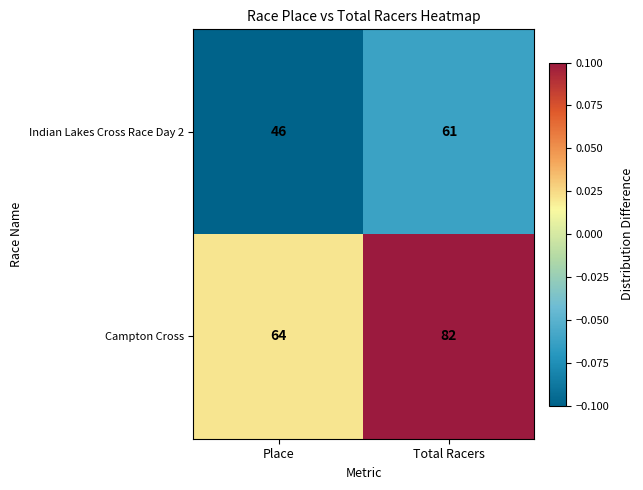

Between Place and Total Racers, which series saw the biggest shift?

Campton Cross